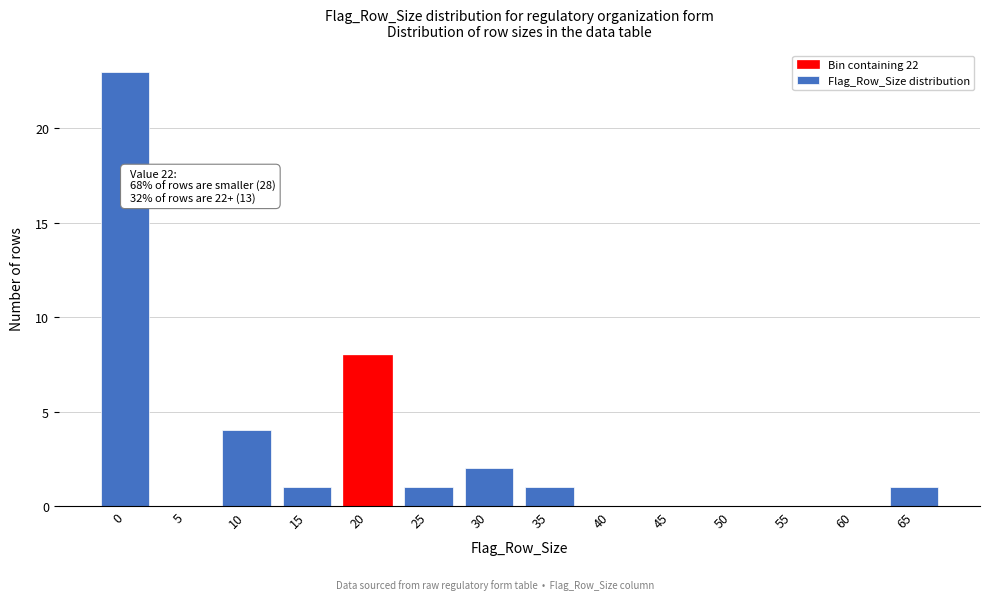

Reading left to right, what are all the values shown in this chart?

0=23	5=0	10=4	15=1	20=8	25=1	30=2	35=1	40=0	45=0	50=0	55=0	60=0	65=1